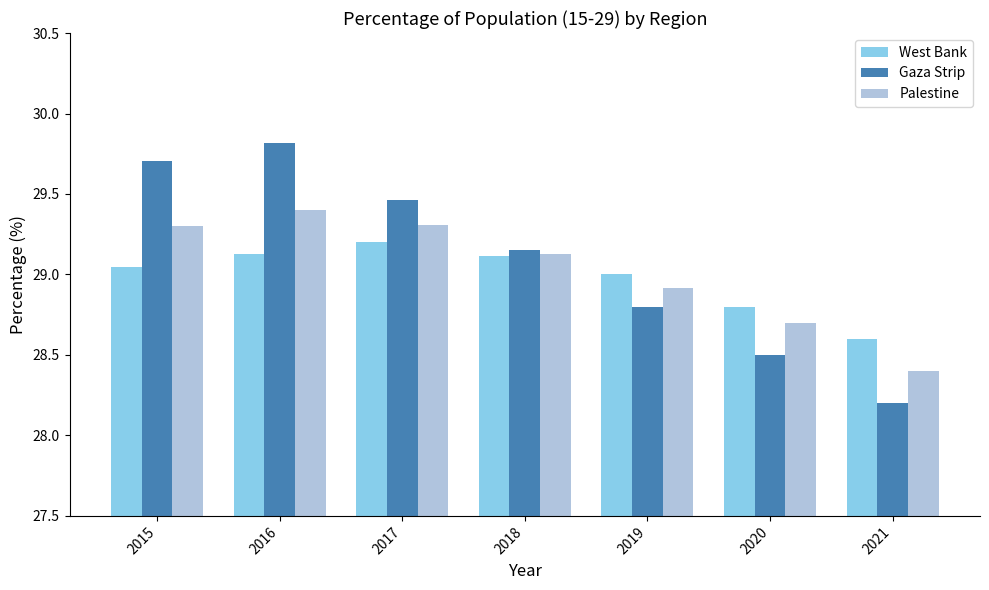

At which category is the sum across all series the highest?

2016